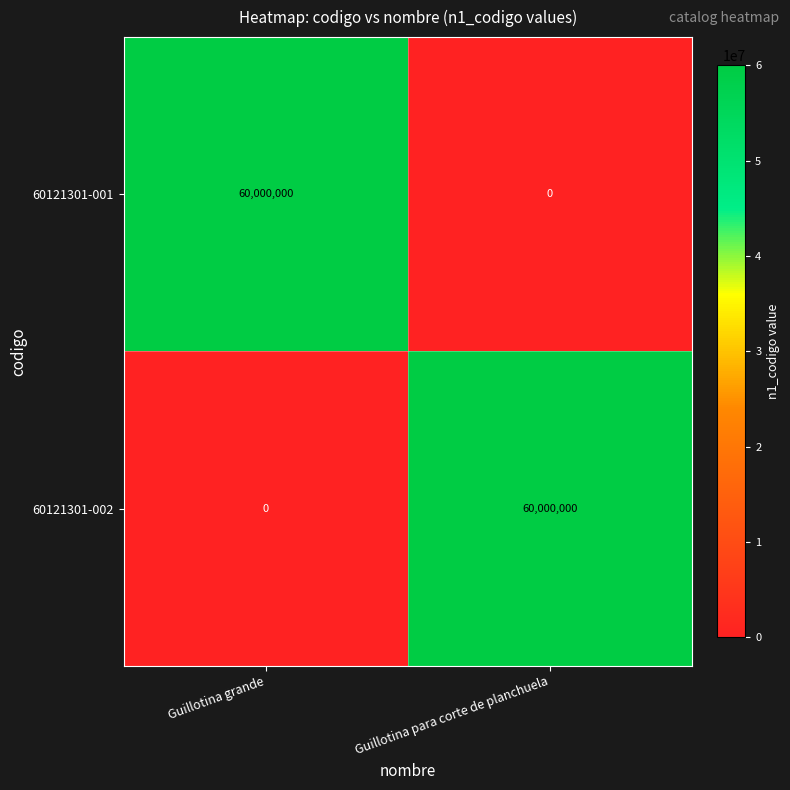

What is the difference between the maximum and minimum values in the 60121301-001 series?

60000000